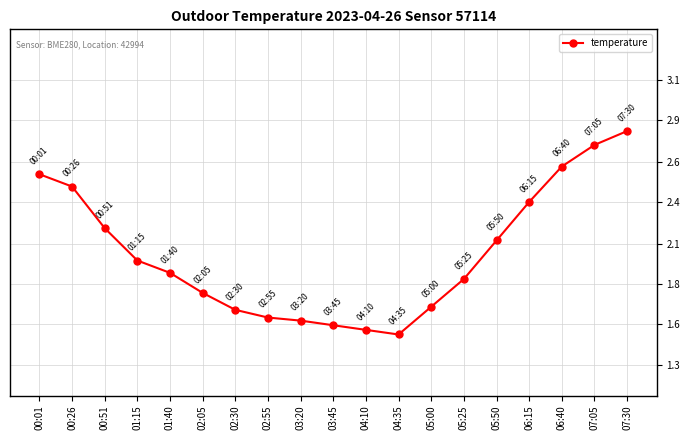

True or false: the data shows 2.5 at 04:10.

False